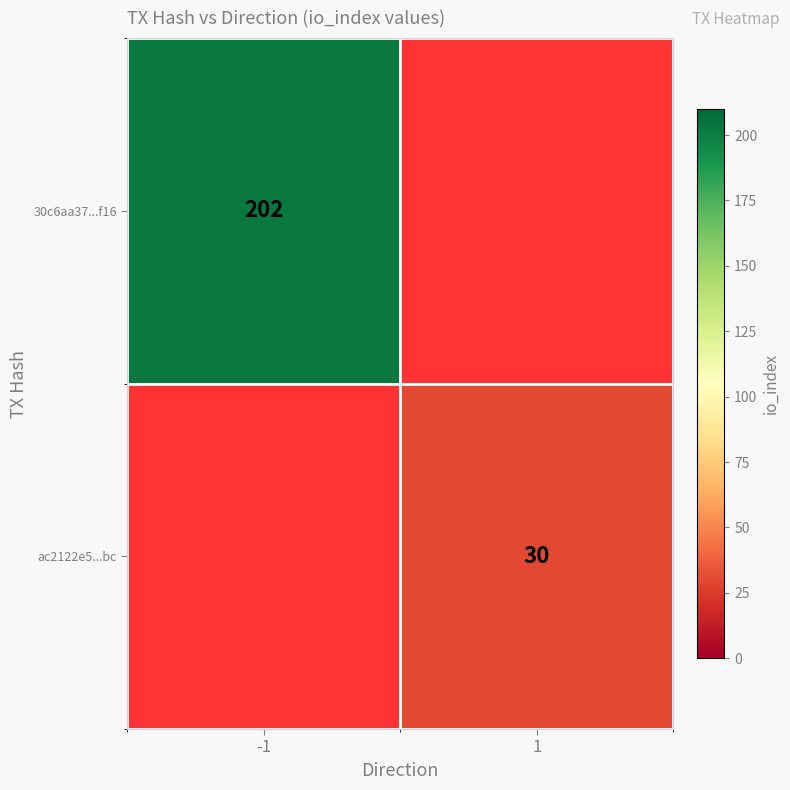

True or false: ac2122e5...bc has a value of 30 at 1.

True